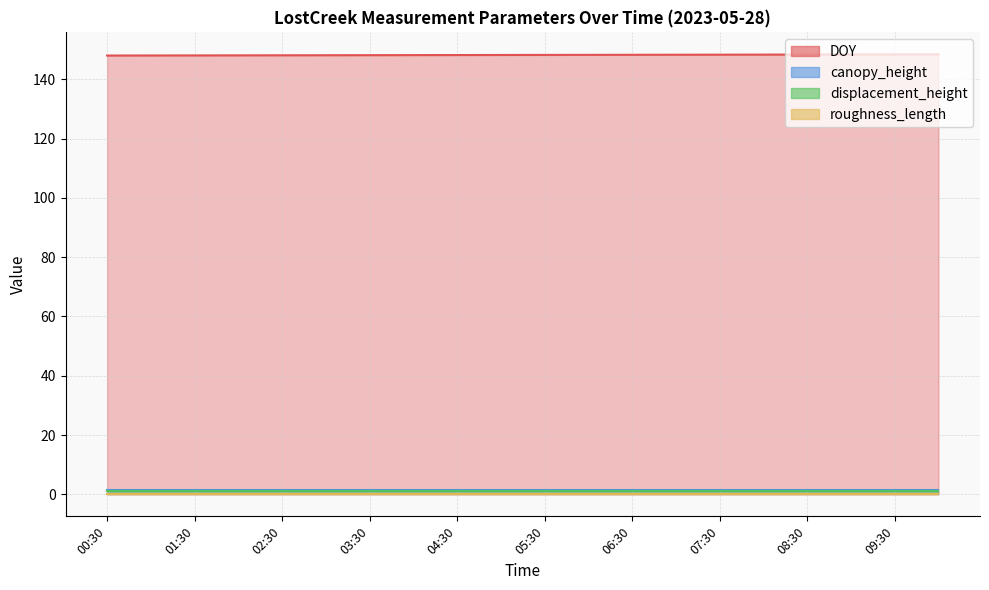

List the series in order of their peak value, highest first.

DOY, canopy_height, displacement_height, roughness_length